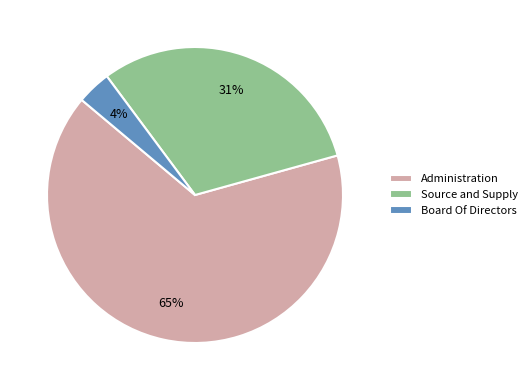

Rank the categories by value from lowest to highest.

Board Of Directors, Source and Supply, Administration